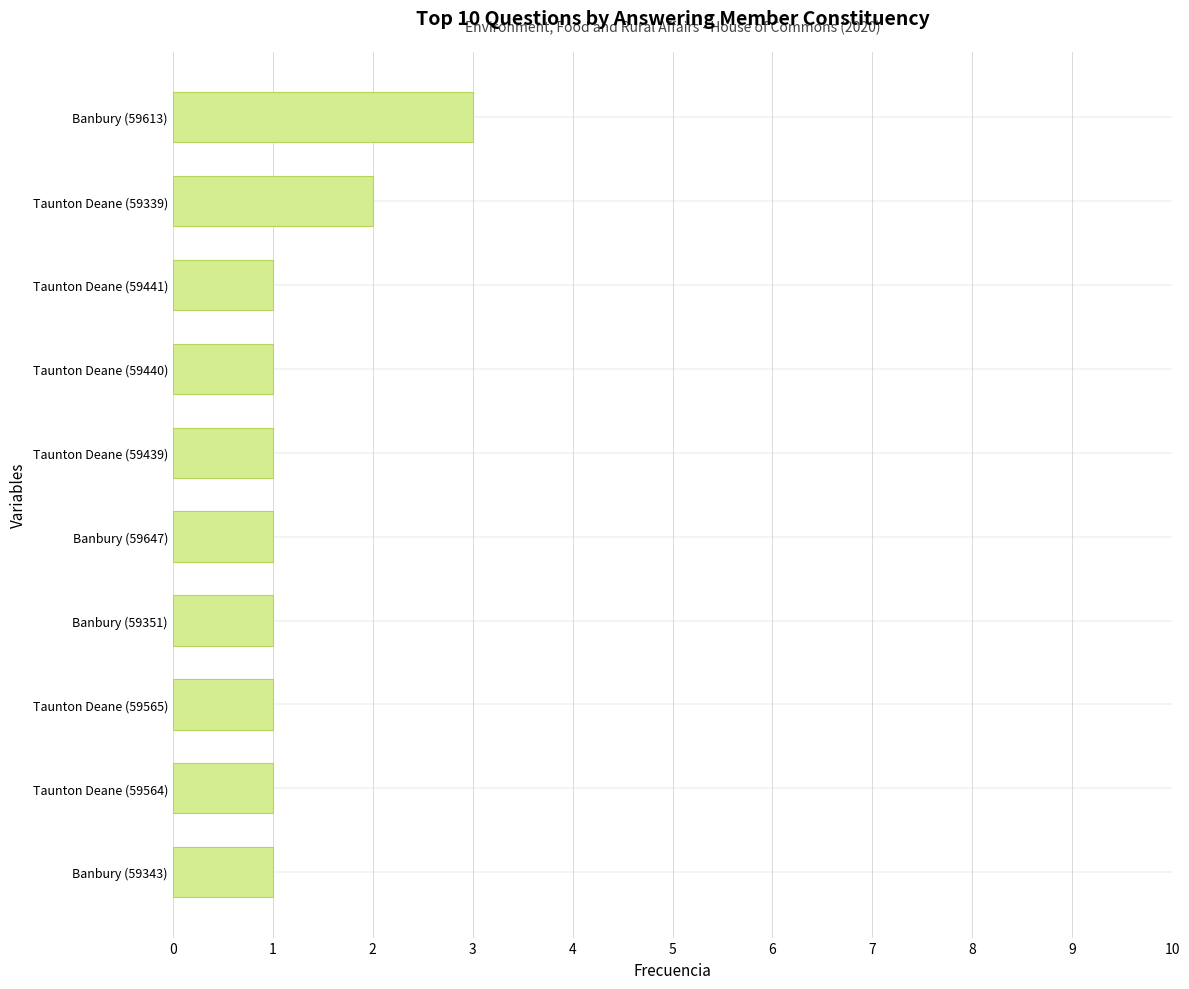

Are the bars grouped side by side (vs. stacked)?

No